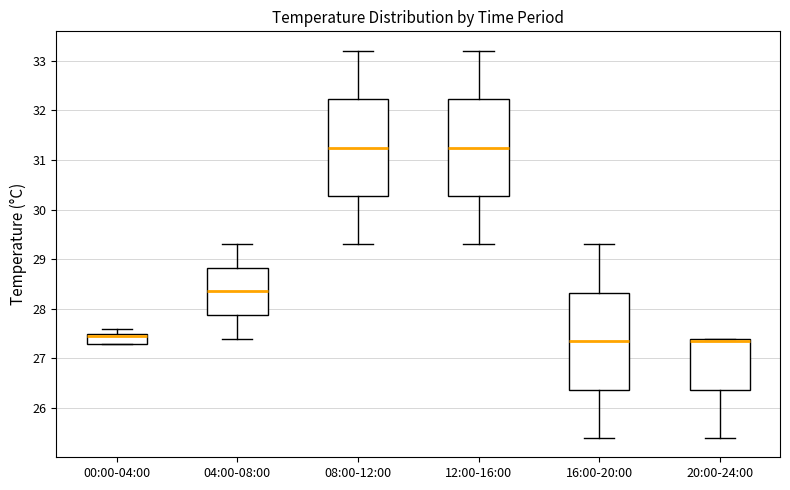

Reading left to right, transcribe this box plot: for each box, give where its median line is, the range the box spans, and where its two whiskers end, as read against the y-axis. The values are not printed on the chart, so give them approximately, as read against the axis.

00:00-04:00: median 27.5 (just below the box's upper edge), box 27.3 to 27.5, whiskers 27.3 to 27.6
04:00-08:00: median 28.4, box 27.9 to 28.8, whiskers 27.4 to 29.3
08:00-12:00: median 31.3, box 30.3 to 32.2, whiskers 29.3 to 33.2
12:00-16:00: median 31.3, box 30.3 to 32.2, whiskers 29.3 to 33.2
16:00-20:00: median 27.4, box 26.4 to 28.3, whiskers 25.4 to 29.3
20:00-24:00: median 27.4 (just below the box's upper edge), box 26.4 to 27.4, whiskers 25.4 to 27.4